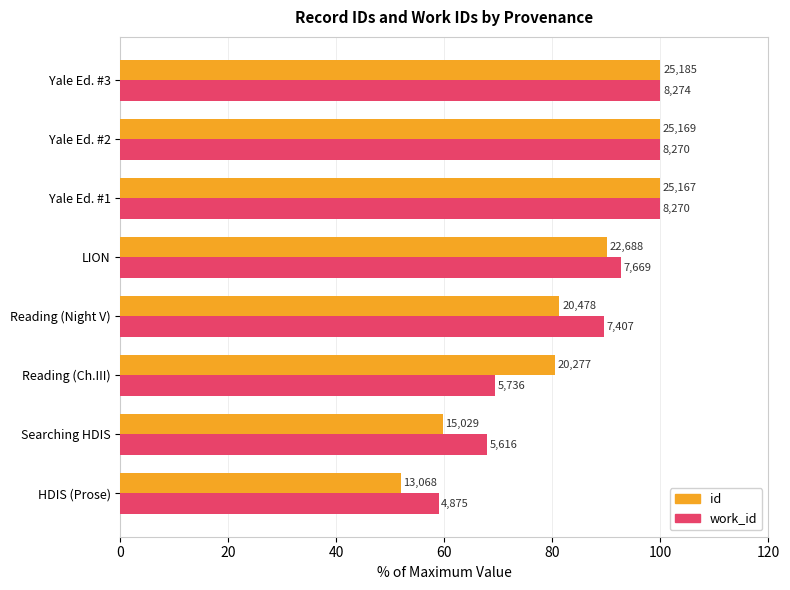

Which series has the largest range (max minus min)?

id